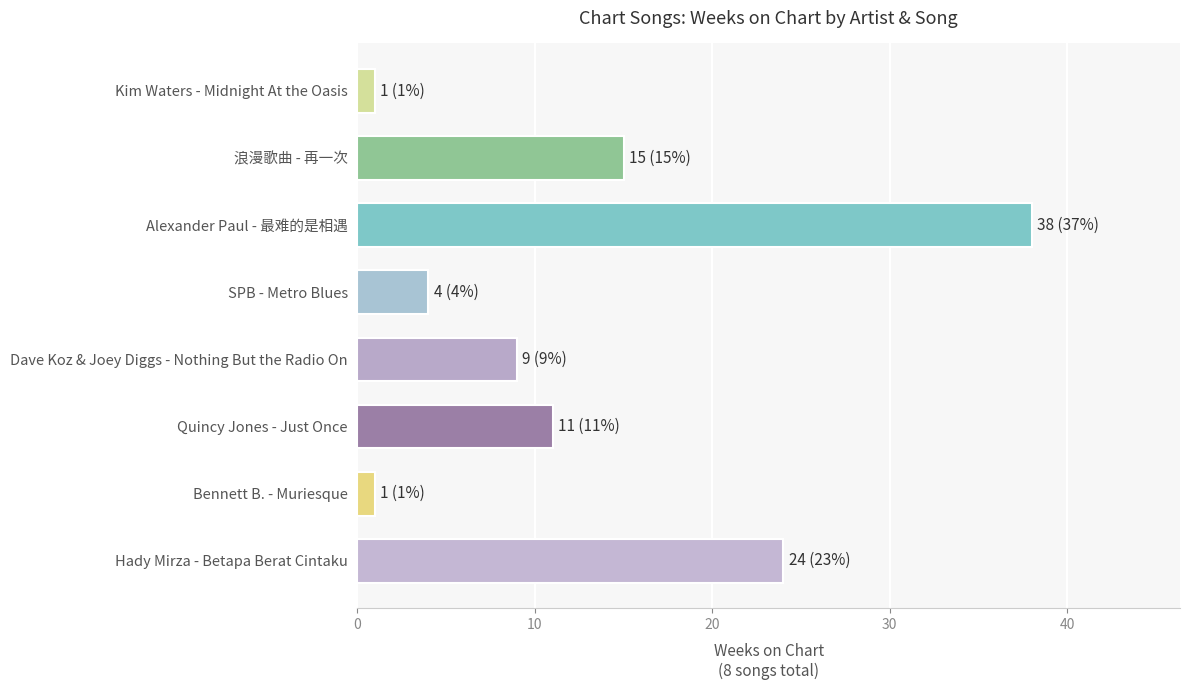

Which has a higher value, 浪漫歌曲 - 再一次 or Bennett B. - Muriesque?

浪漫歌曲 - 再一次